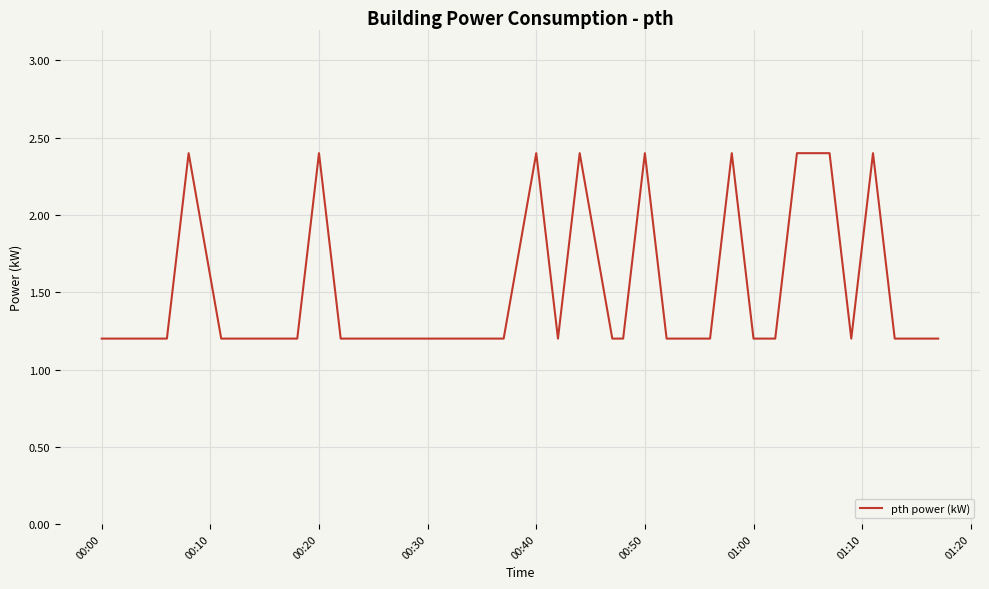

What is the difference between the maximum and minimum values?

1.2